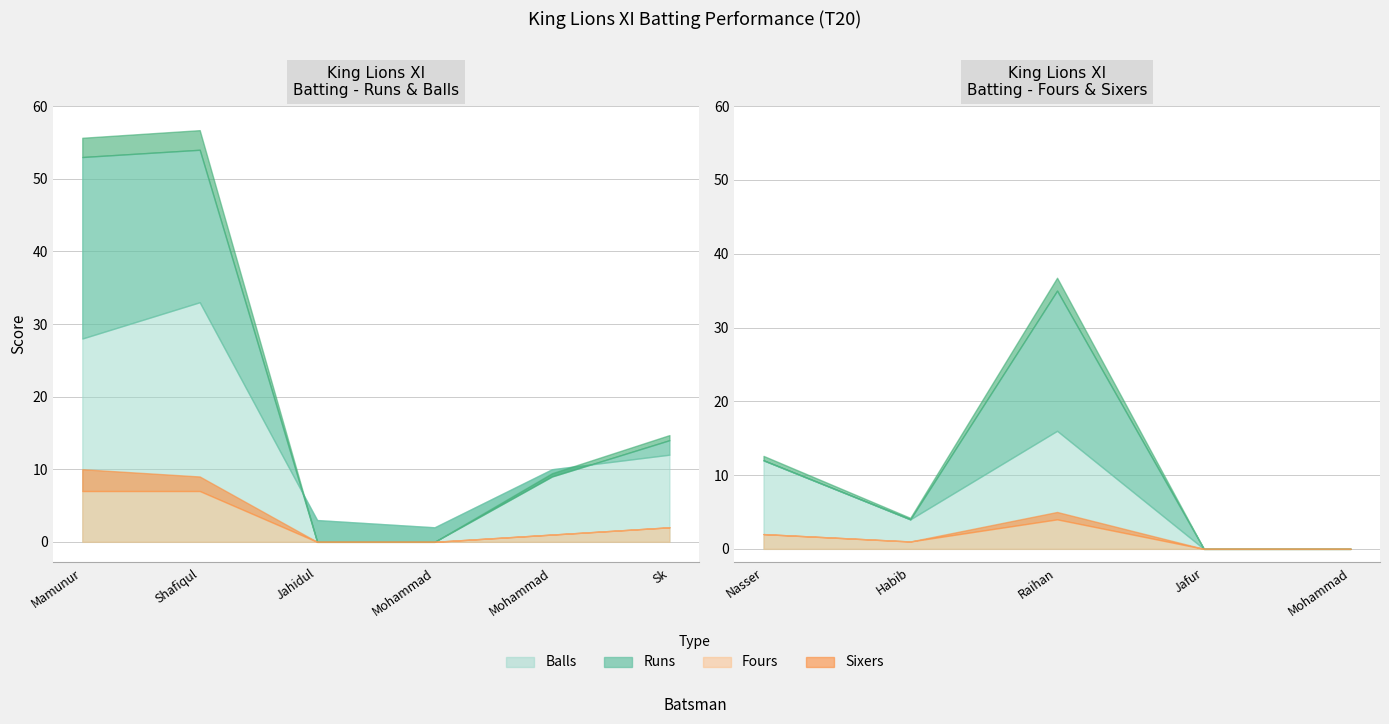

What is the difference between the highest and lowest values at Nasser Hossain?

12